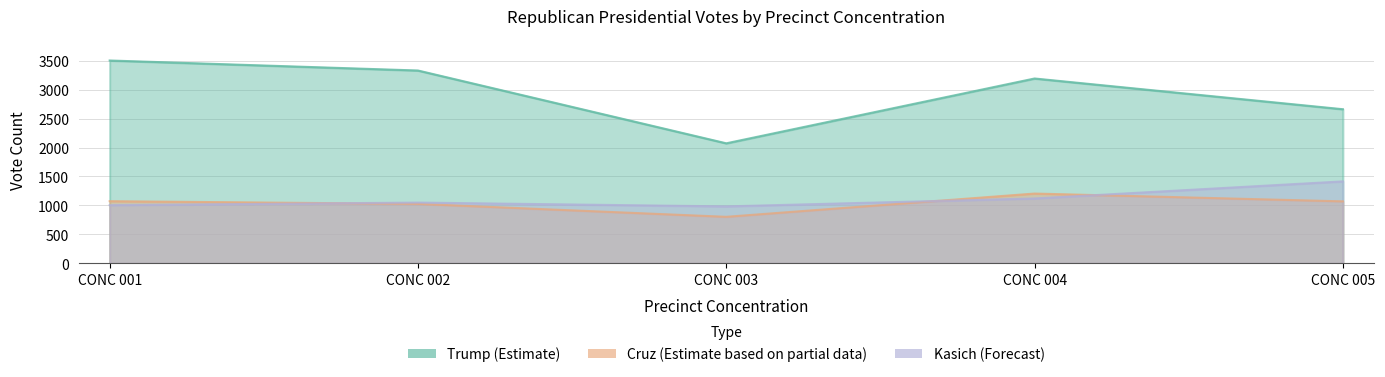

Is it true that Kasich (Forecast) equals 1120 at CONC 004?

True